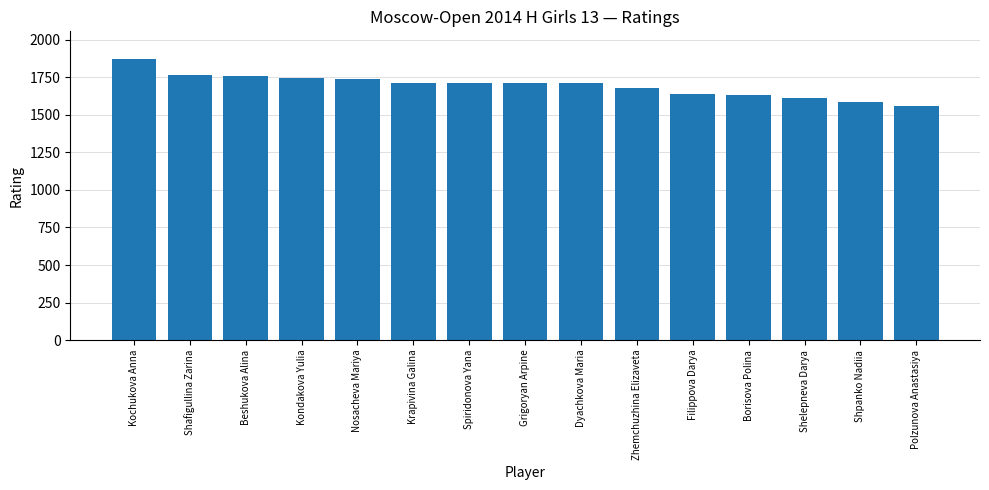

The value at Zhemchuzhina Elizaveta is 1680. True or false?

True